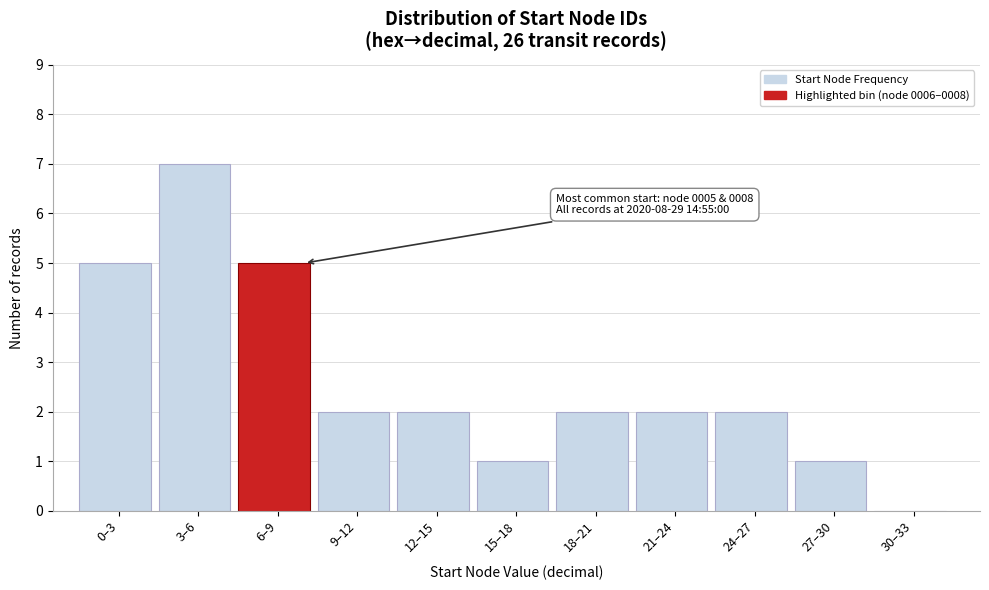

Reading left to right, what are all the values shown in this chart?

0–3=5	3–6=7	6–9=5	9–12=2	12–15=2	15–18=1	18–21=2	21–24=2	24–27=2	27–30=1	30–33=0